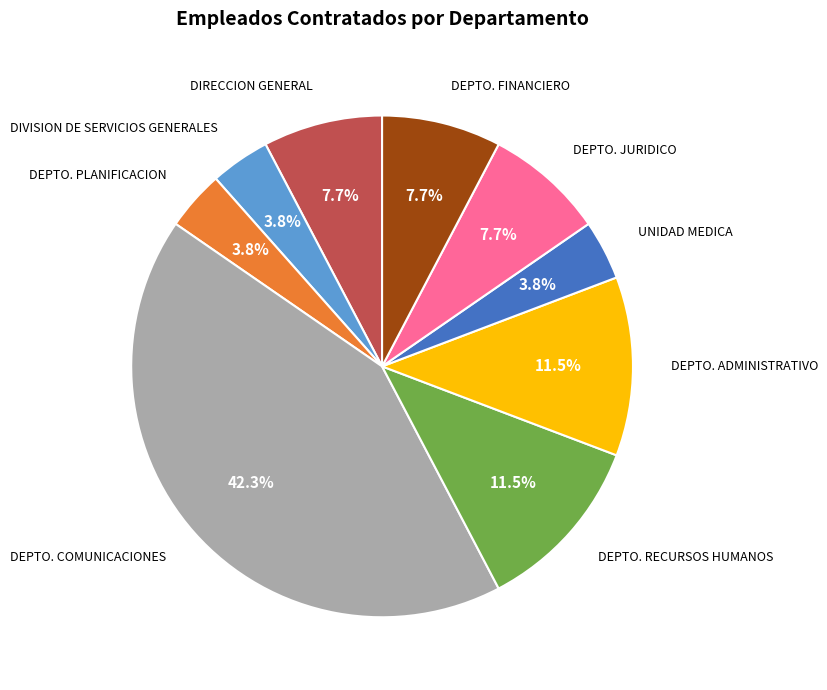

Is there any slice that represents more than half of the pie?

No